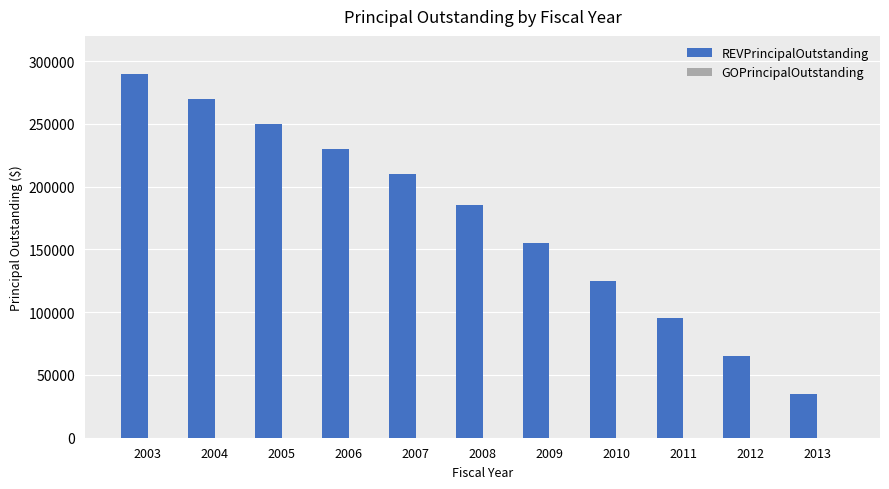

Are the bars grouped side by side (vs. stacked)?

No